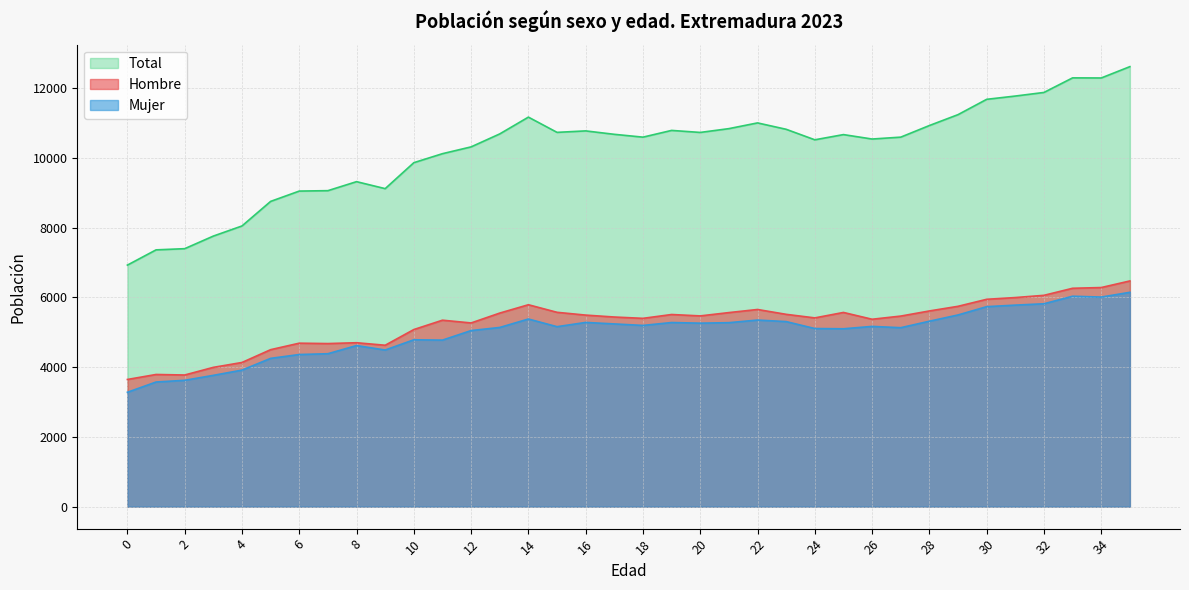

True or false: Hombre has a value of 6300 at 7.

False